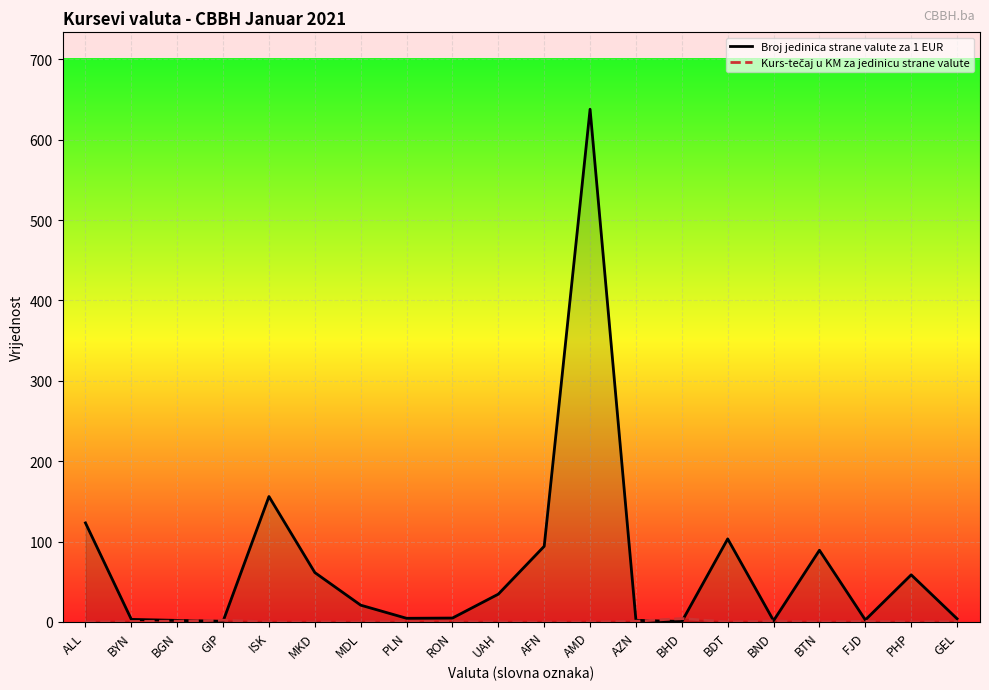

Where do Broj jedinica strane valute za 1 EUR and Kurs-tečaj u KM za jedinicu strane valute first cross each other?

BGN and GIP